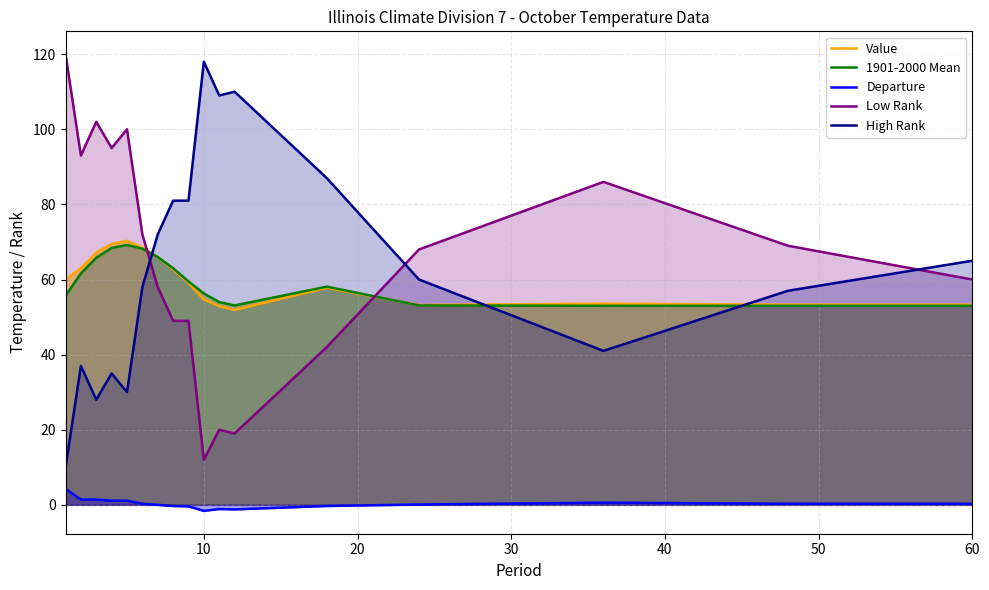

Which category has the highest value in the High Rank series?

10